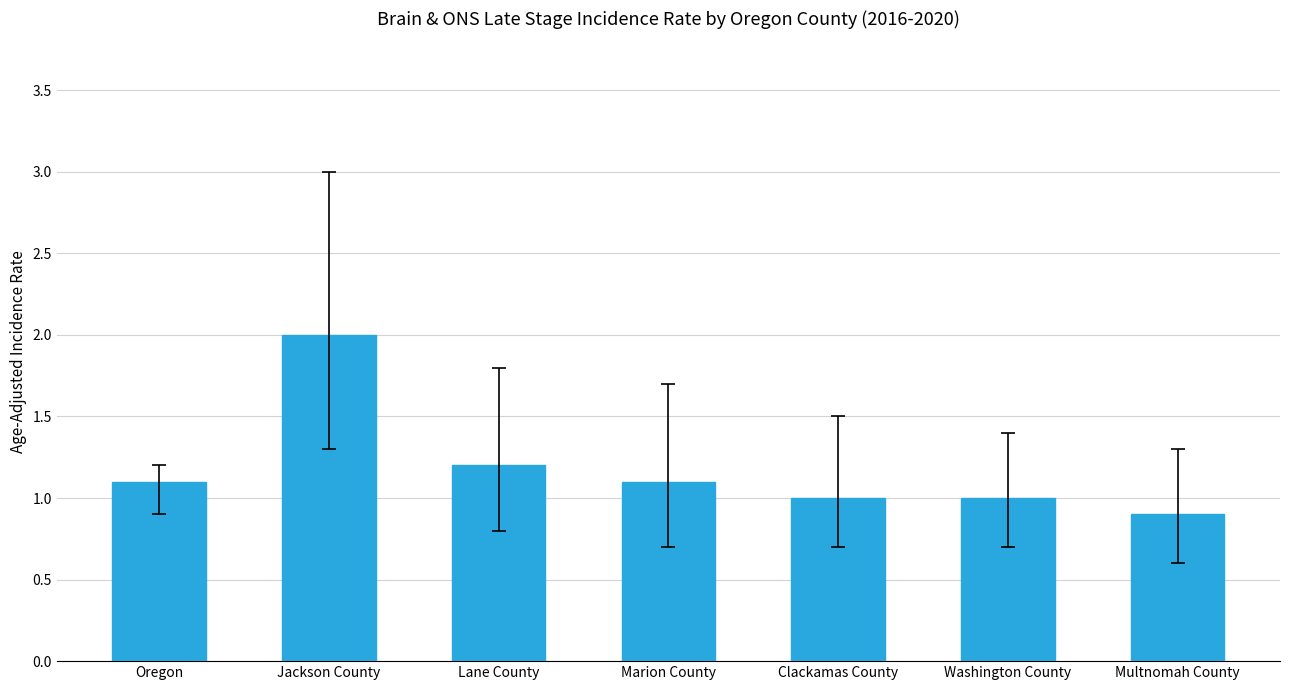

Approximately how many times larger is the value at Lane County compared to Jackson County?

0.6